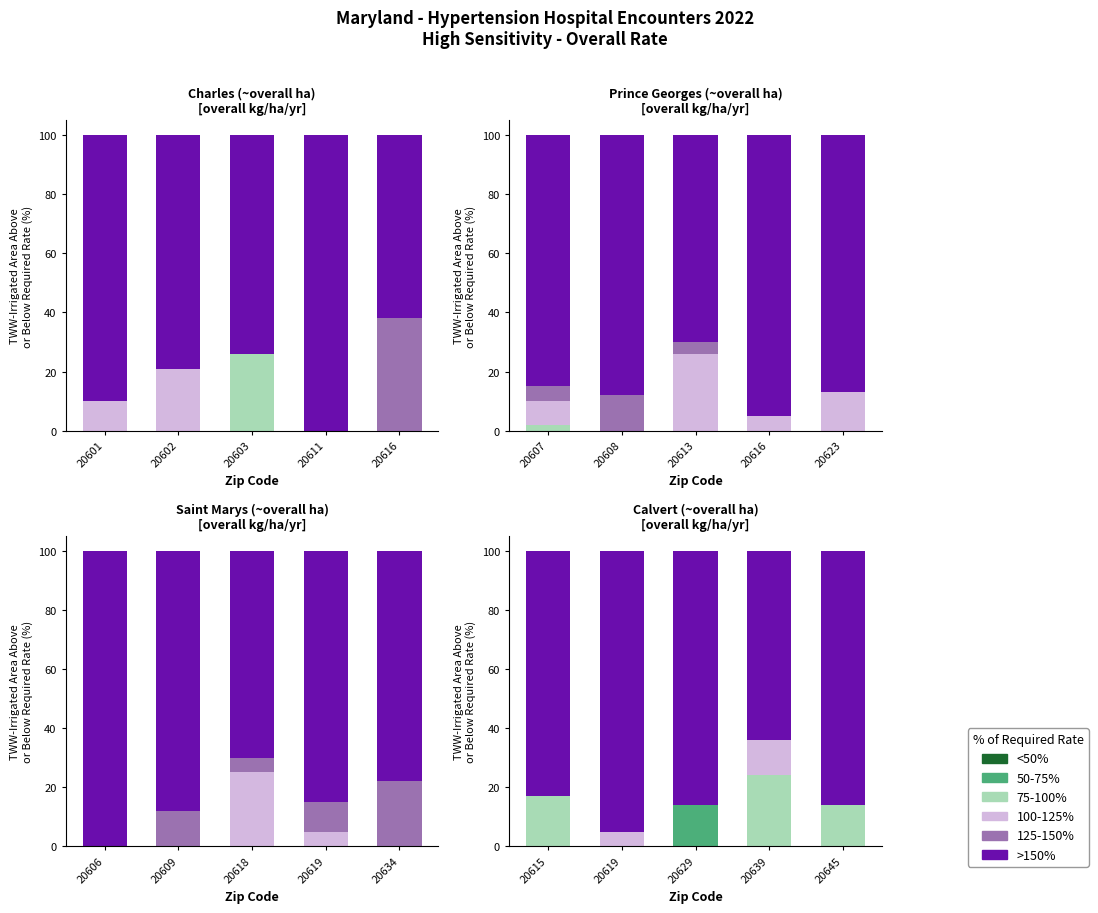

Are the bars horizontal?

No